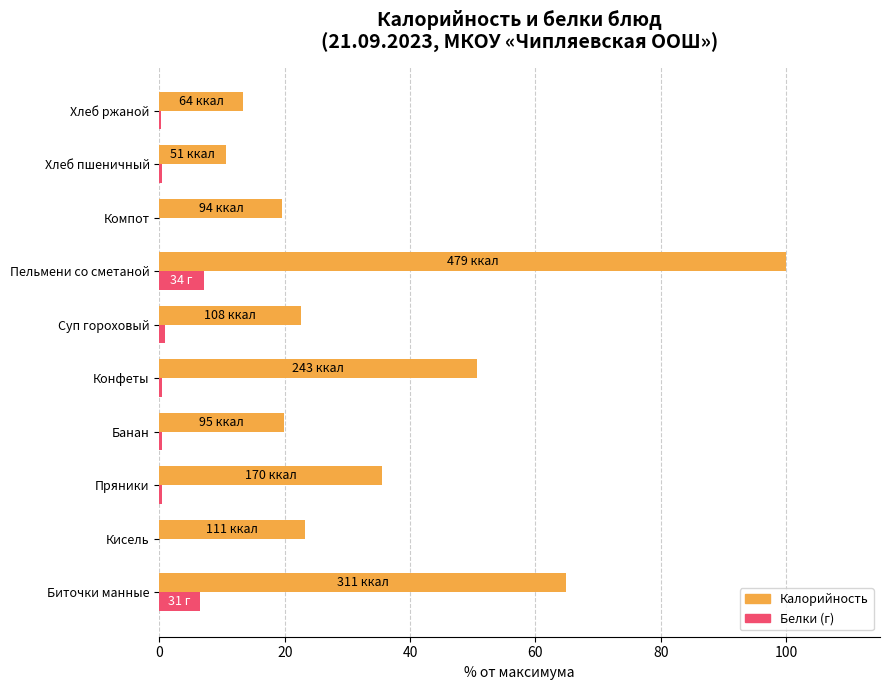

How many distinct data groups are displayed?

2